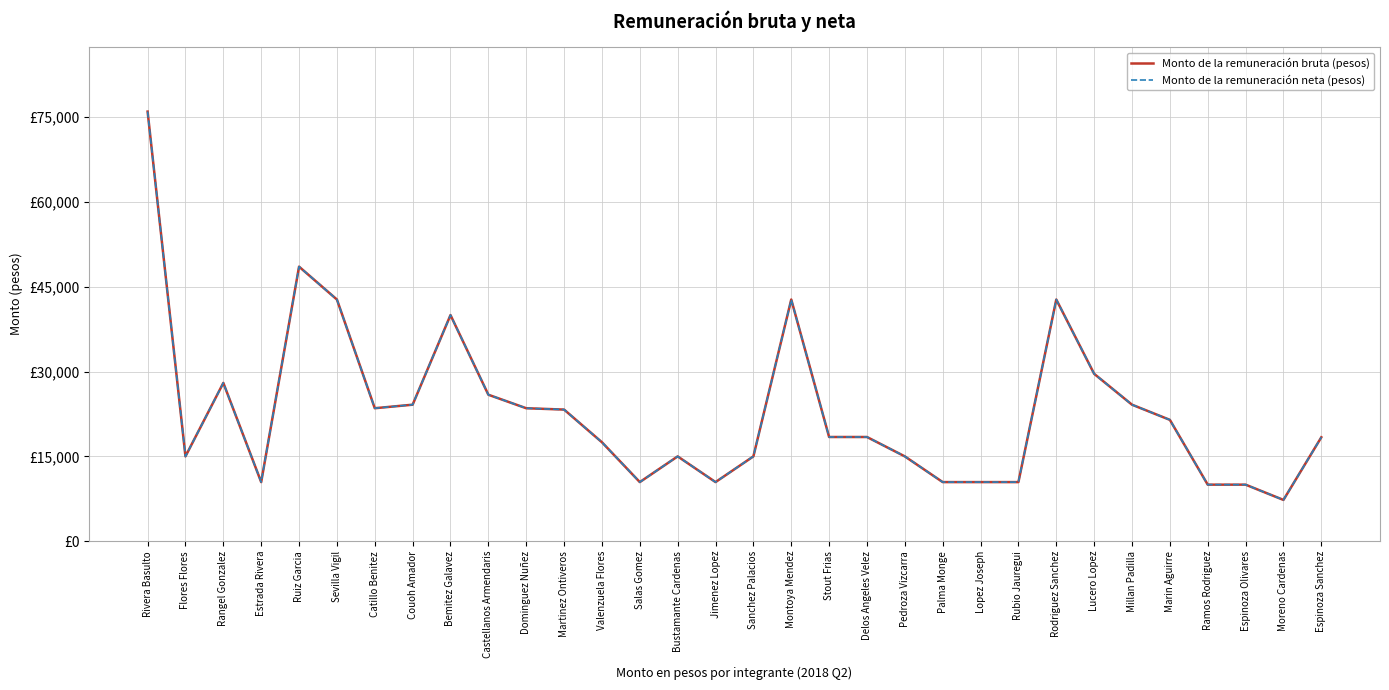

What is the label of the 4th point from the right?

Ramos Rodriguez